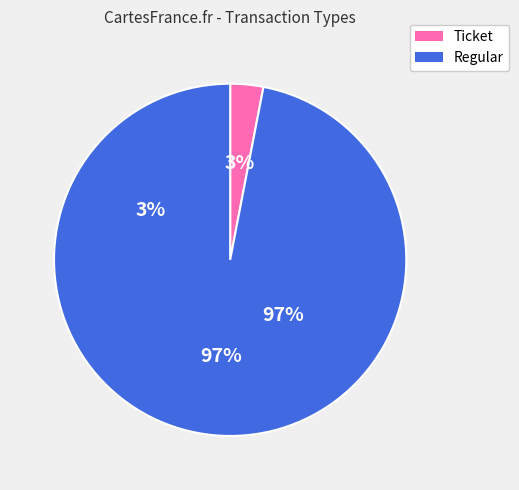

To the nearest percent, what portion does Ticket represent?

3%